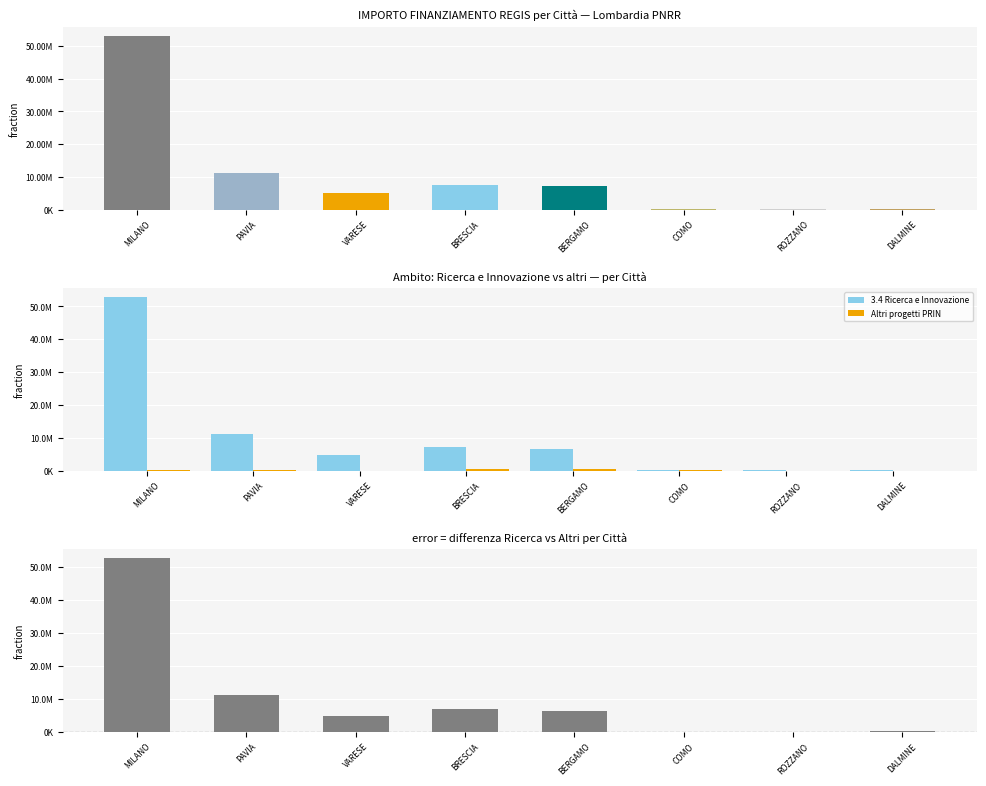

Reading left to right, list all the values displayed in this chart.

IMPORTO FINANZIAMENTO REGIS: 53163690.8	11263882.0	4957057.0	7607714.2	7142418.8	208762.6	62062.4	114188.1
3.4 Ricerca e Innovazione: 52892765.6	11167818.0	4904601.6	7183145.0	6751562.1	117672.3	62062.4	114188.1
Altri progetti PRIN: 270925.1	96064.0	52455.4	424569.3	390856.8	91090.4	0.0	0.0
Differenza (Ricerca - Altri): 52621840.5	11071754.0	4852146.2	6758575.7	6360705.3	26581.9	62062.4	114188.1